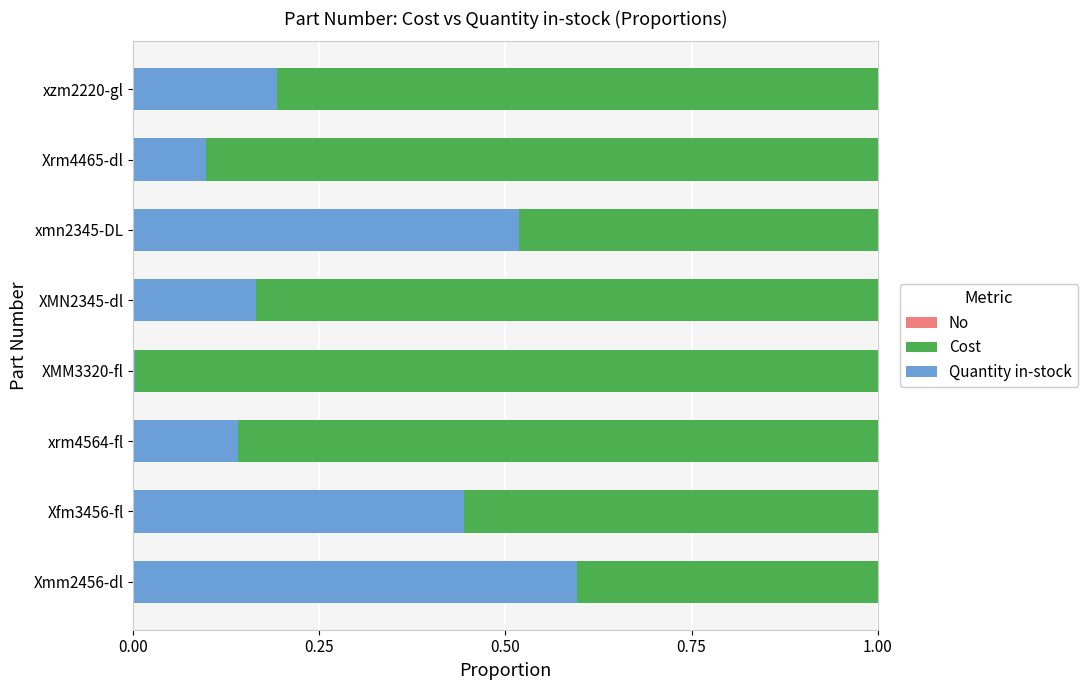

What is the total value across all series at Xmm2456-dl?

1.0